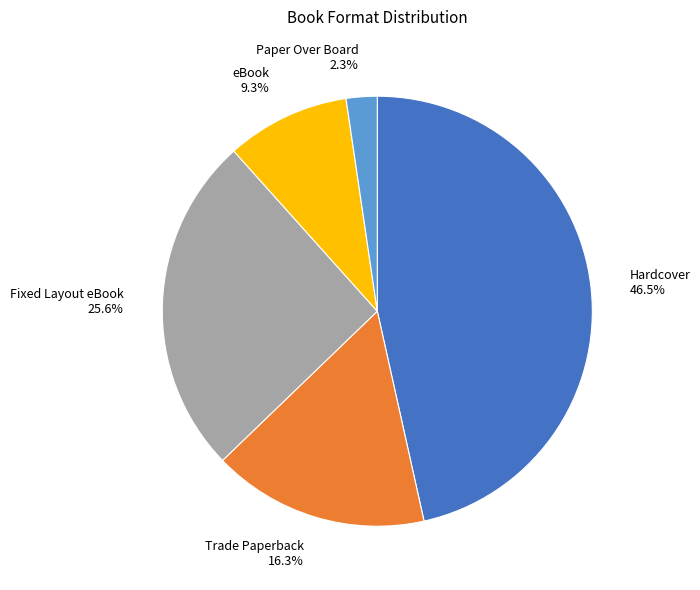

Does Paper Over Board represent more than half of the total?

No